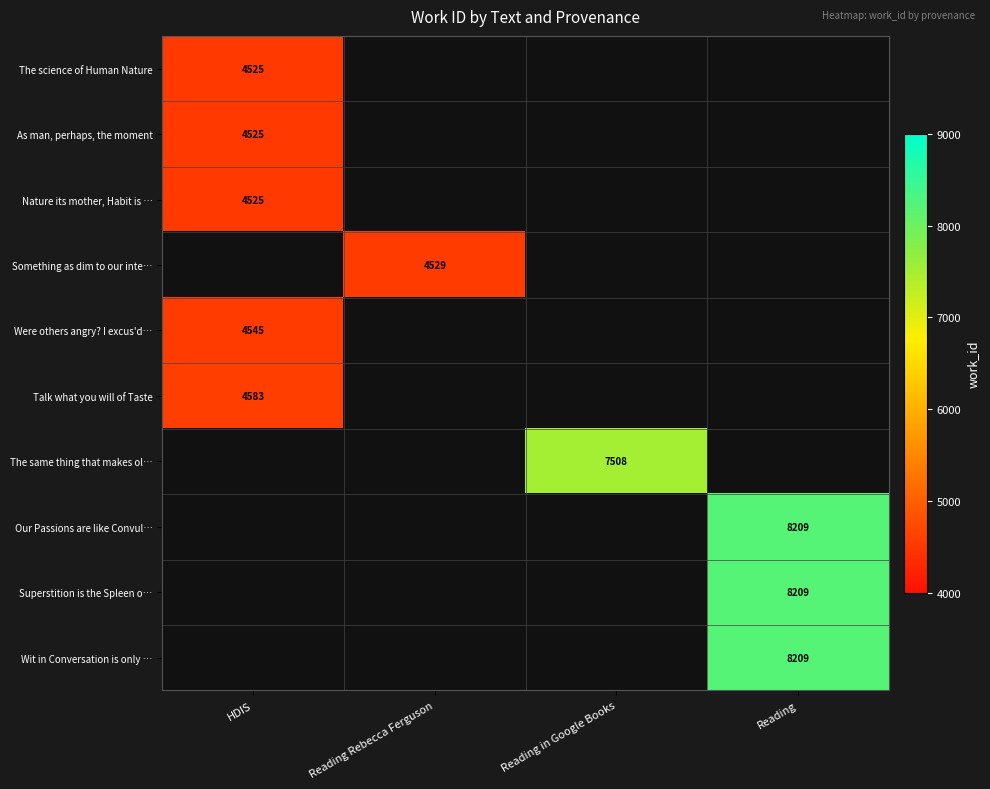

What is the minimum value shown in the chart?

4525.0